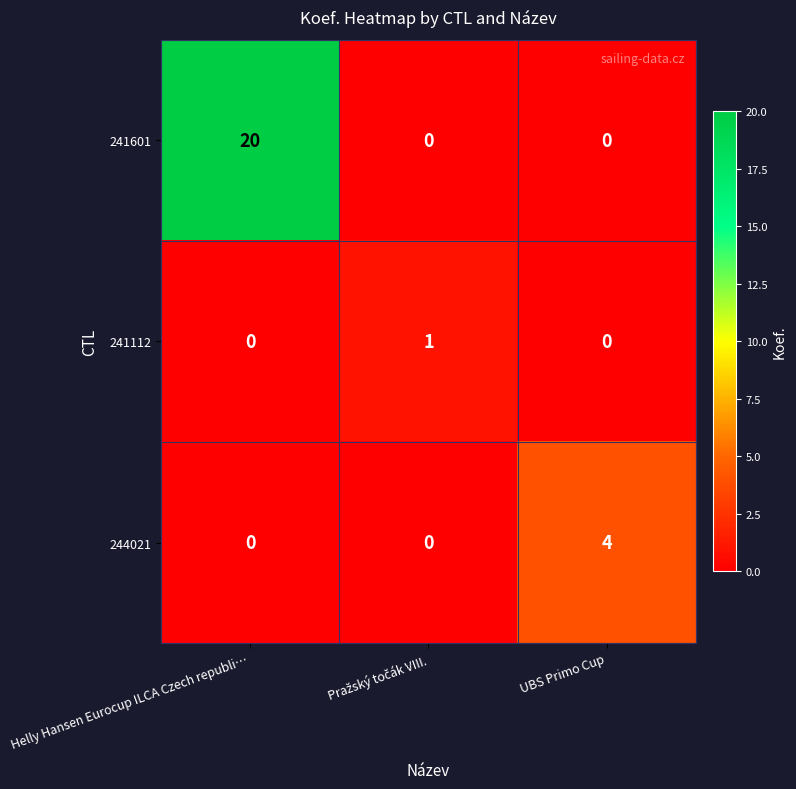

How many 241601 values are between 0 and 20?

3